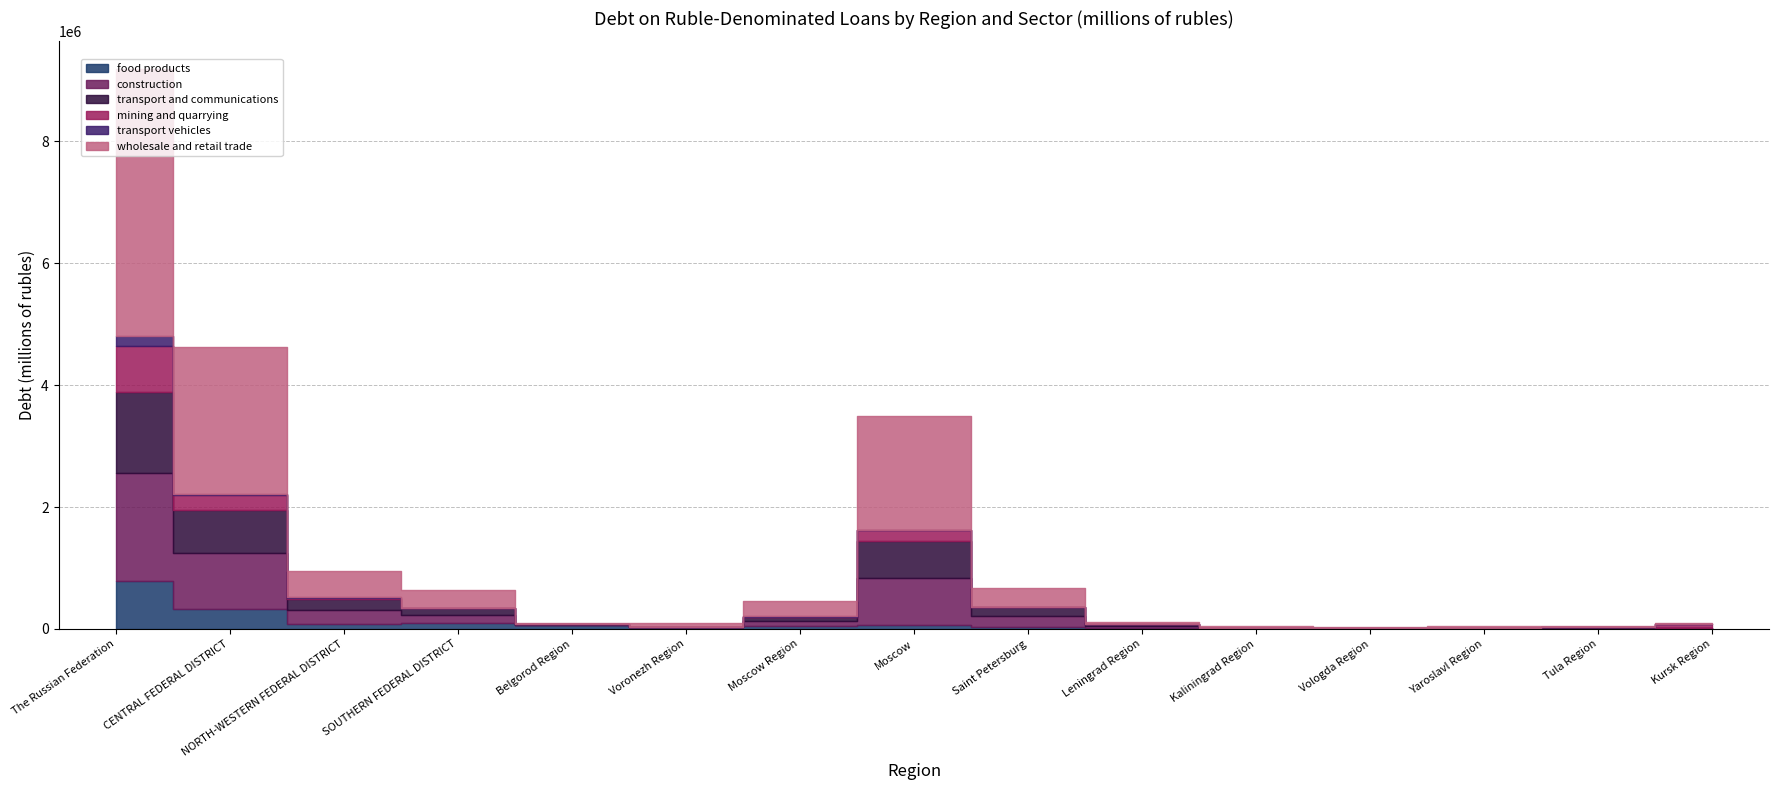

What is the average value of the mining and quarrying series?

84266